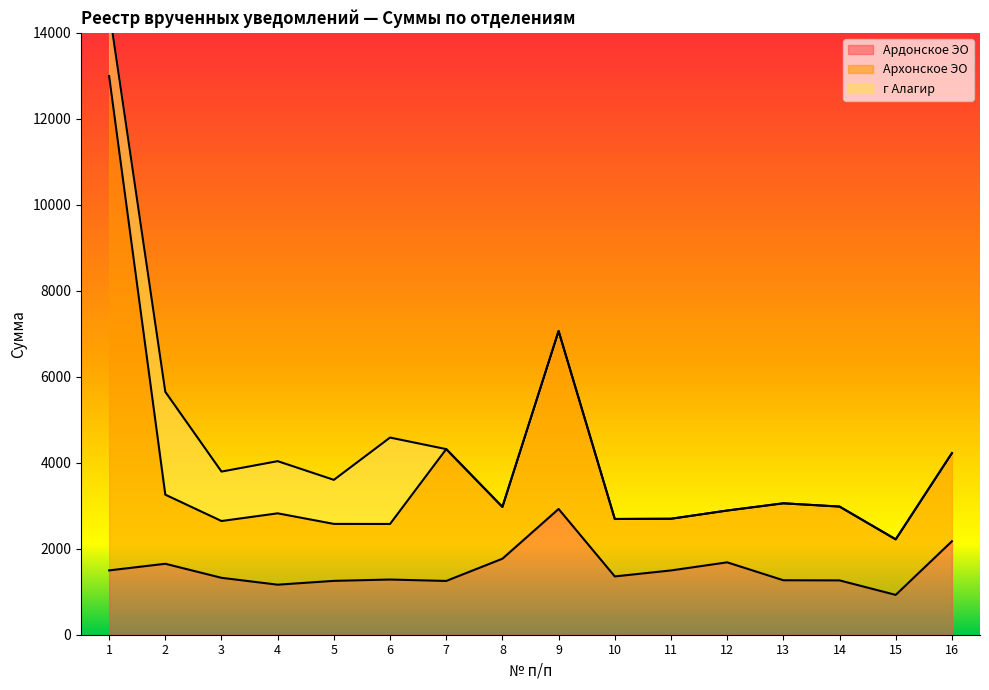

What is the difference between the Ардонское ЭО values at 4 and 3?

159.9